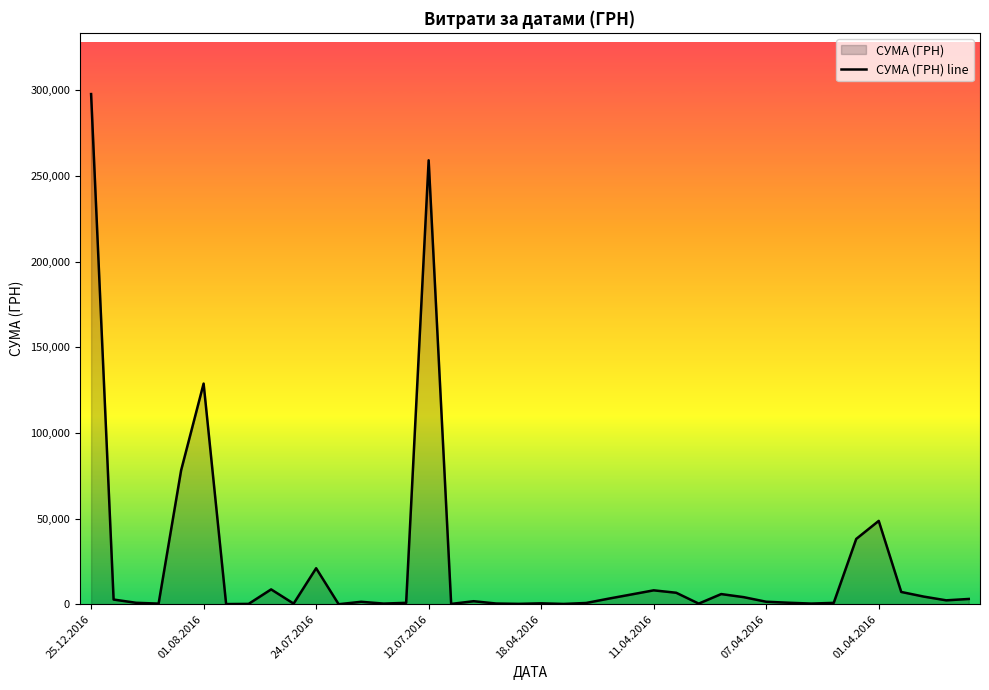

What is the difference between the maximum and minimum values?

297732.6